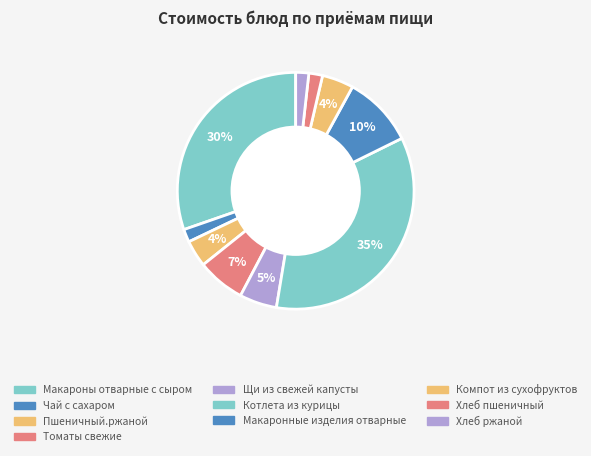

How many segments does this pie chart have?

10